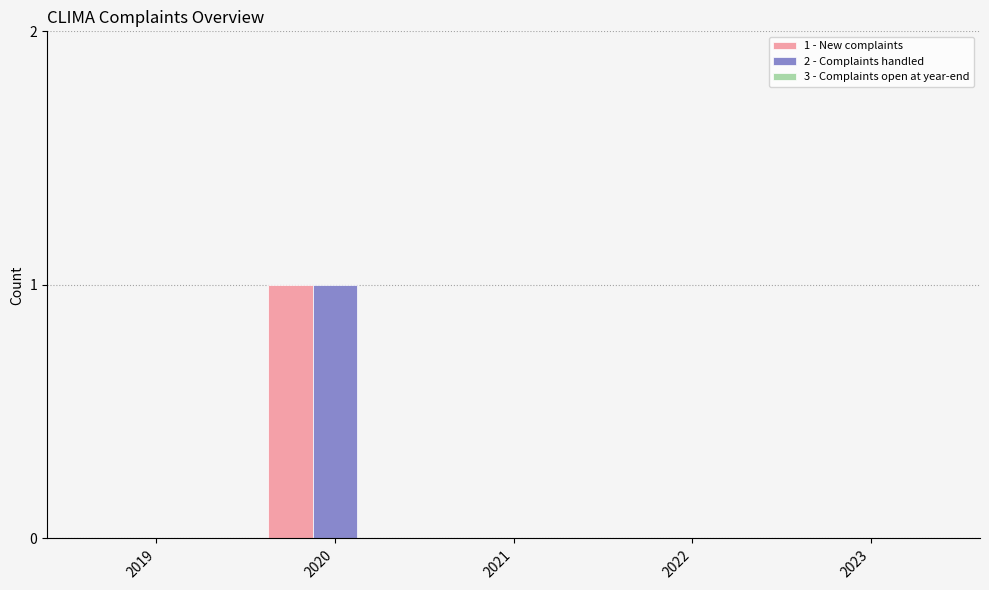

The value of 1 - New complaints at 2021 is -1. True or false?

False